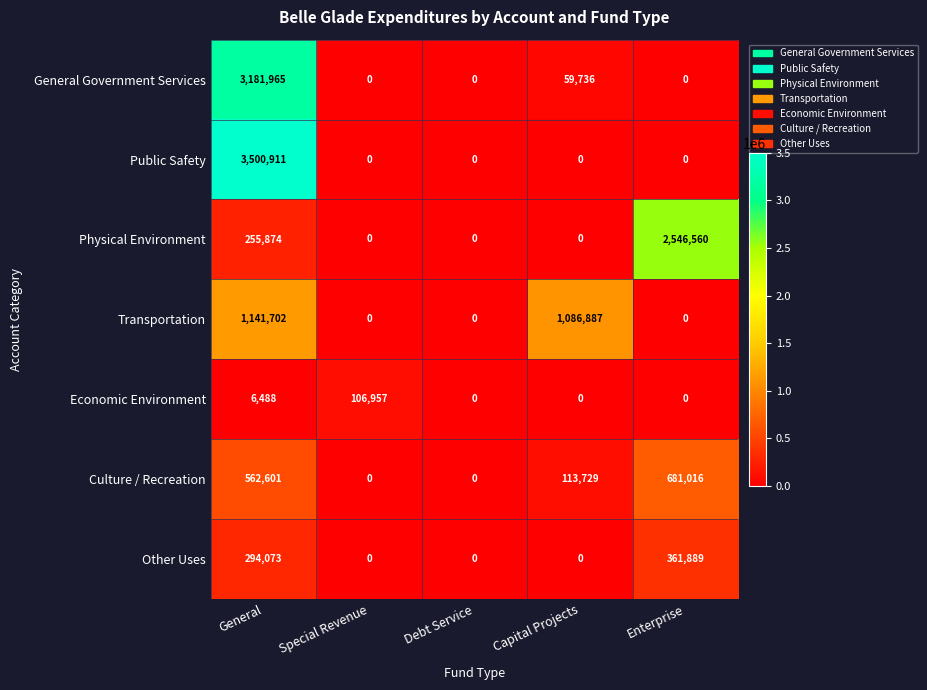

At which category does the chart reach its peak across all series?

General